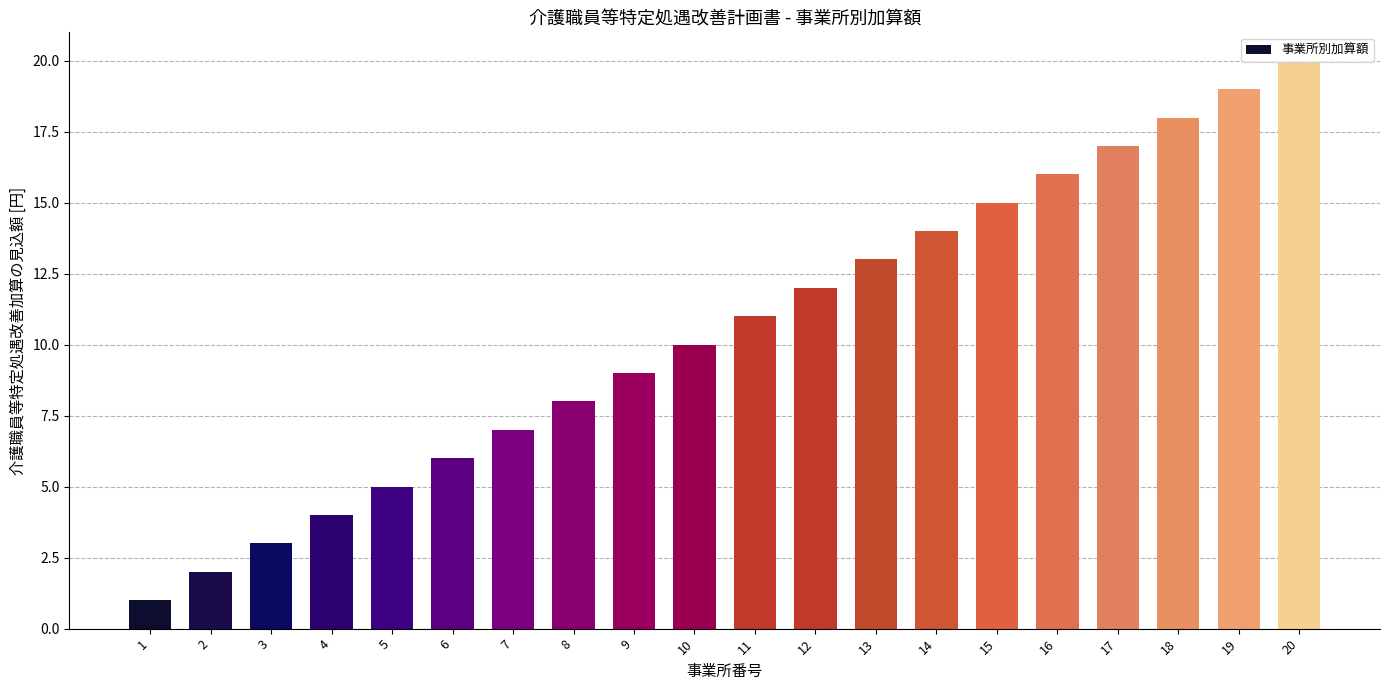

What is the difference between the maximum and minimum values?

19